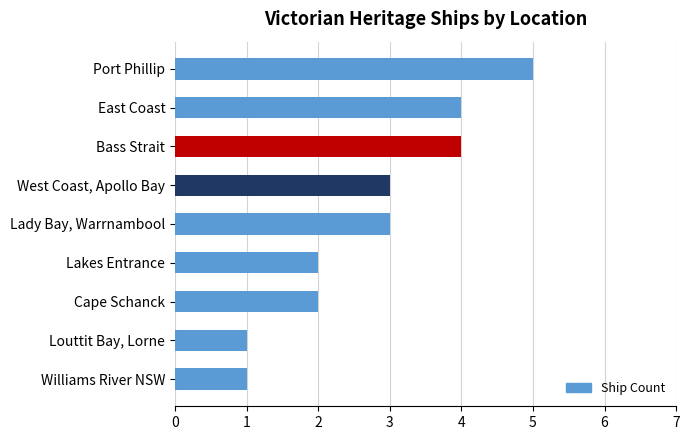

How many categories are shown in the chart?

9